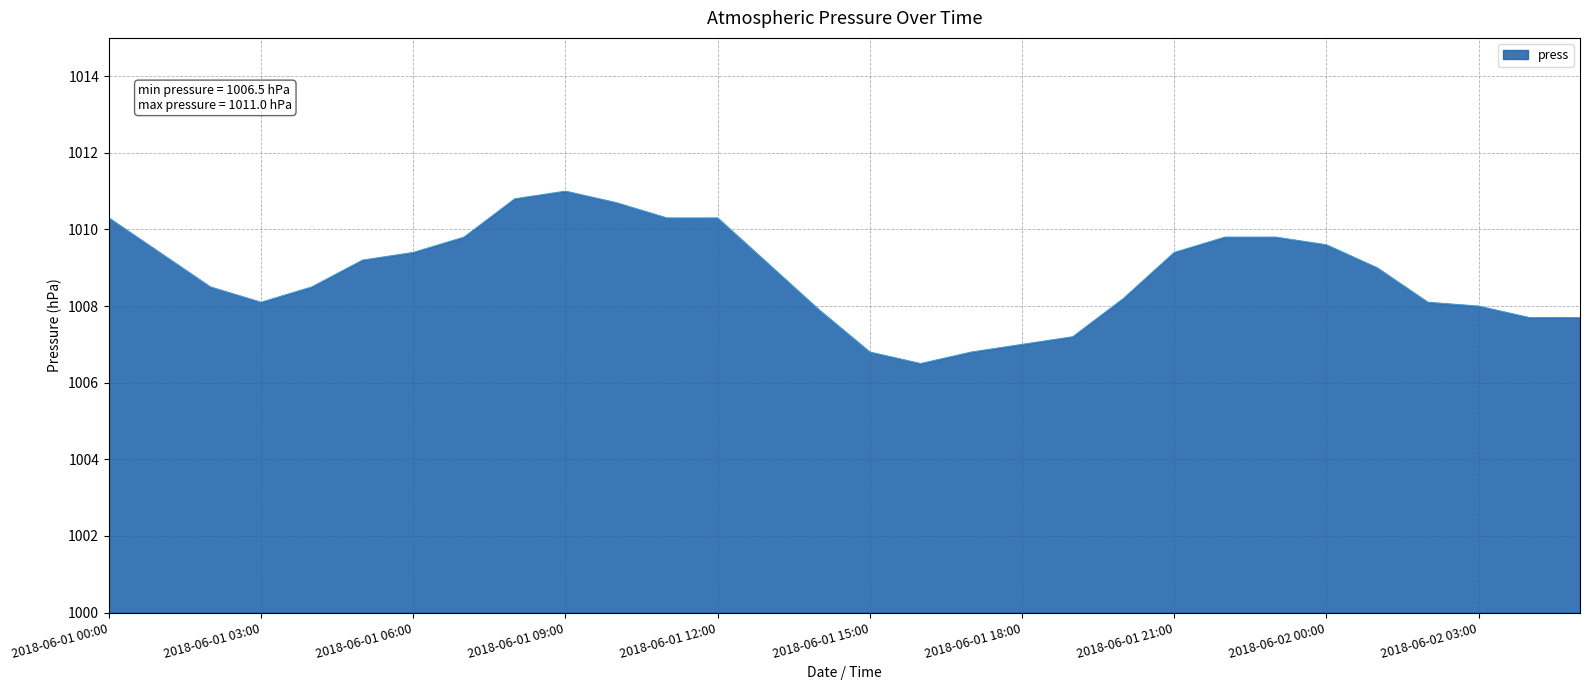

What is the difference between the maximum and minimum values?

4.5